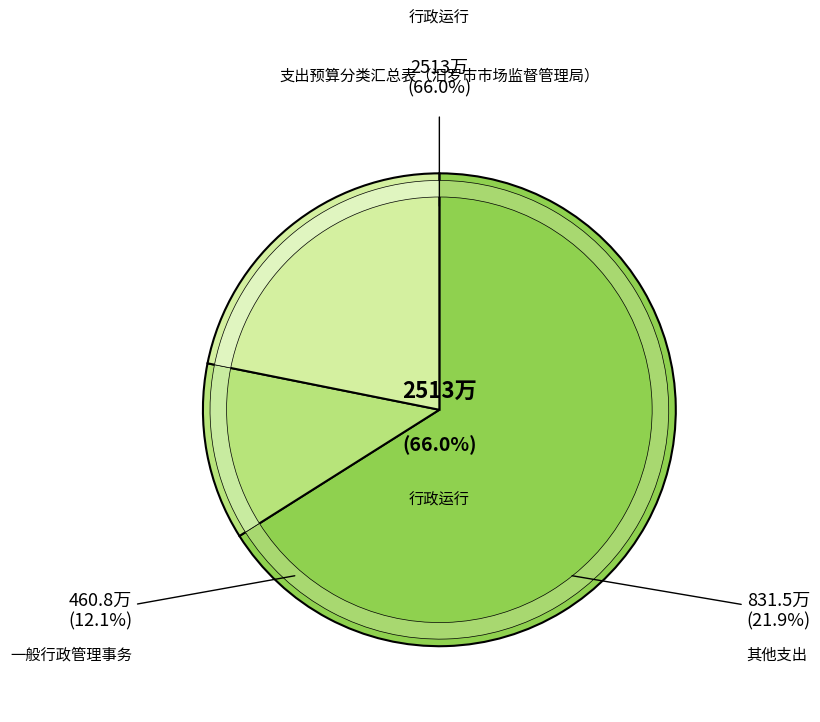

Combined, do 一般行政管理事务 and 住房公积金 account for over 50%?

No